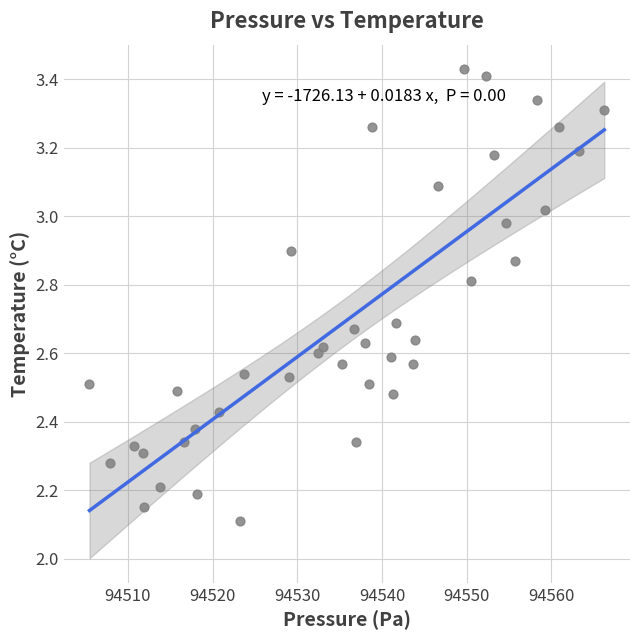

What is the range of X values (max minus min)?

60.8